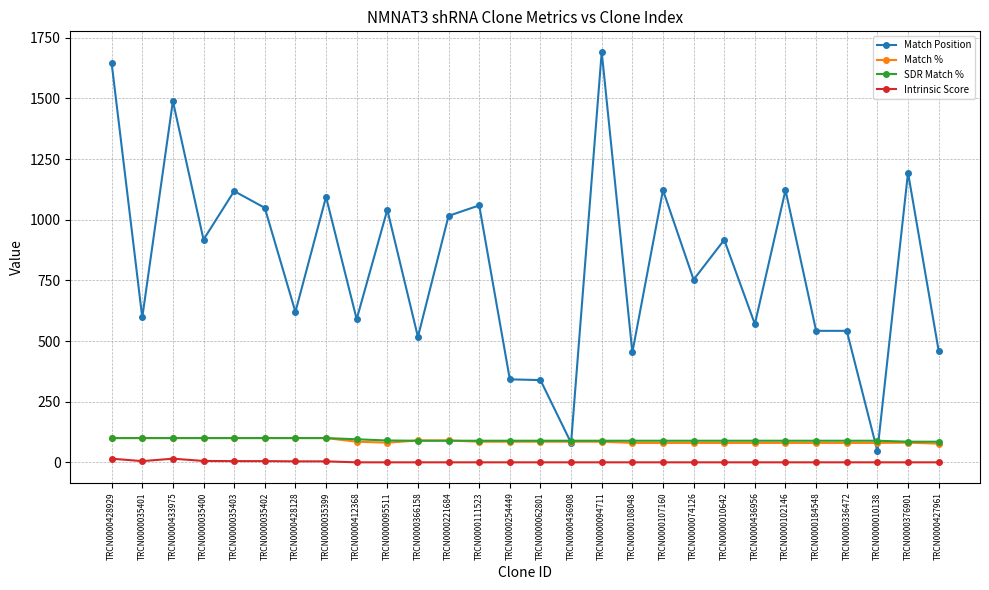

At which label does SDR Match % first exceed 89?

TRCN0000428929